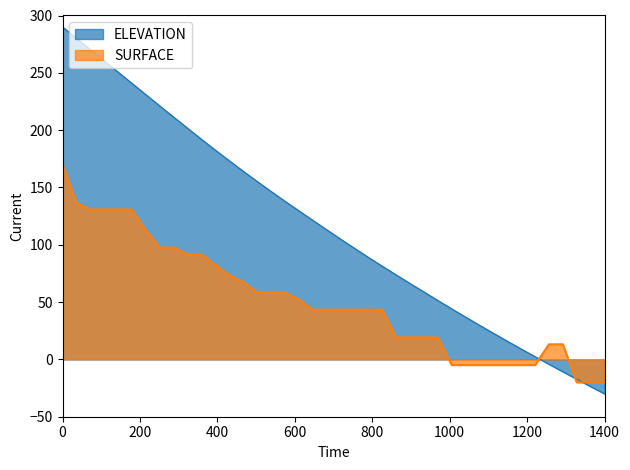

What is the label of the 24th point from the right?

16